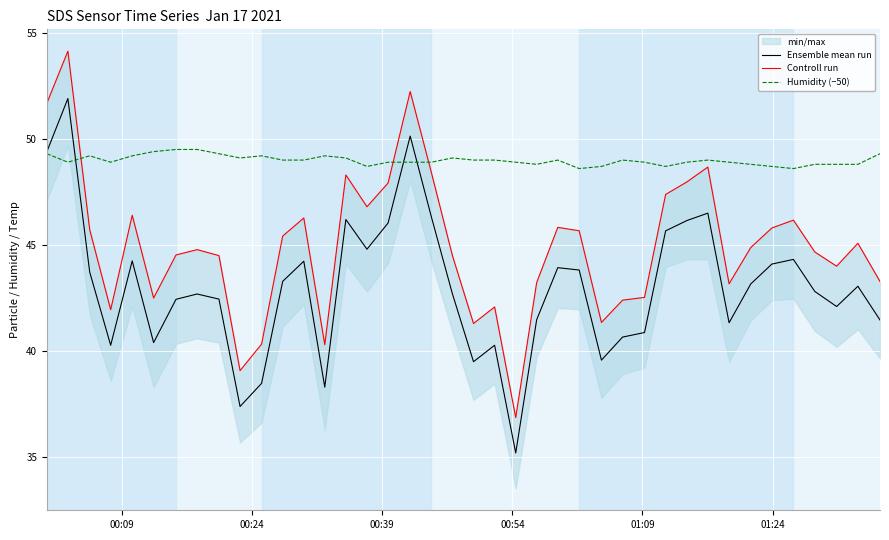

What is the lowest value of the Humidity (−50) series?

48.6